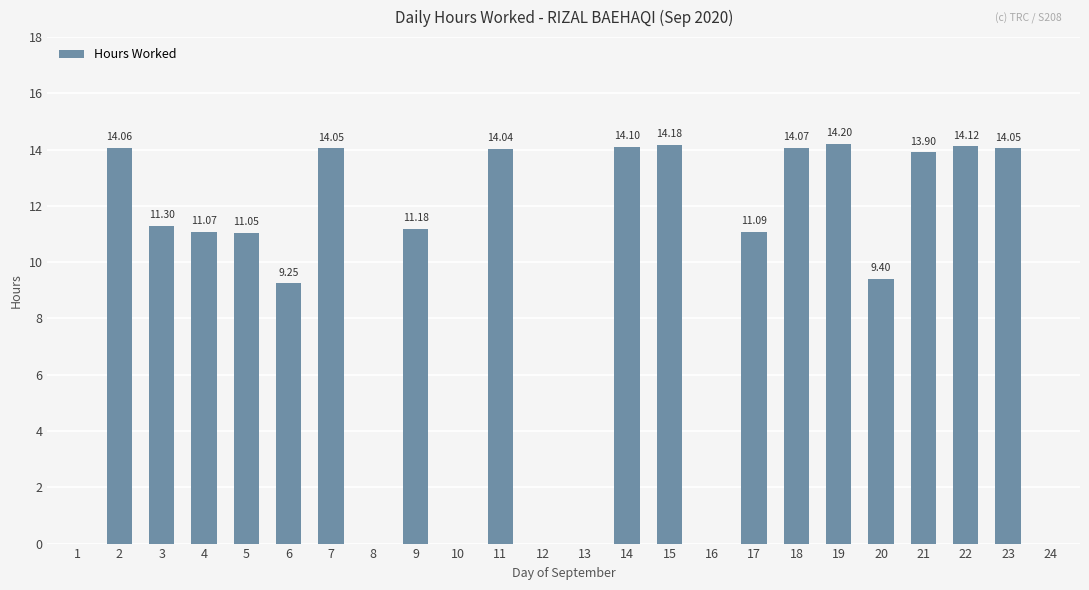

What is the sum of all values?

215.1